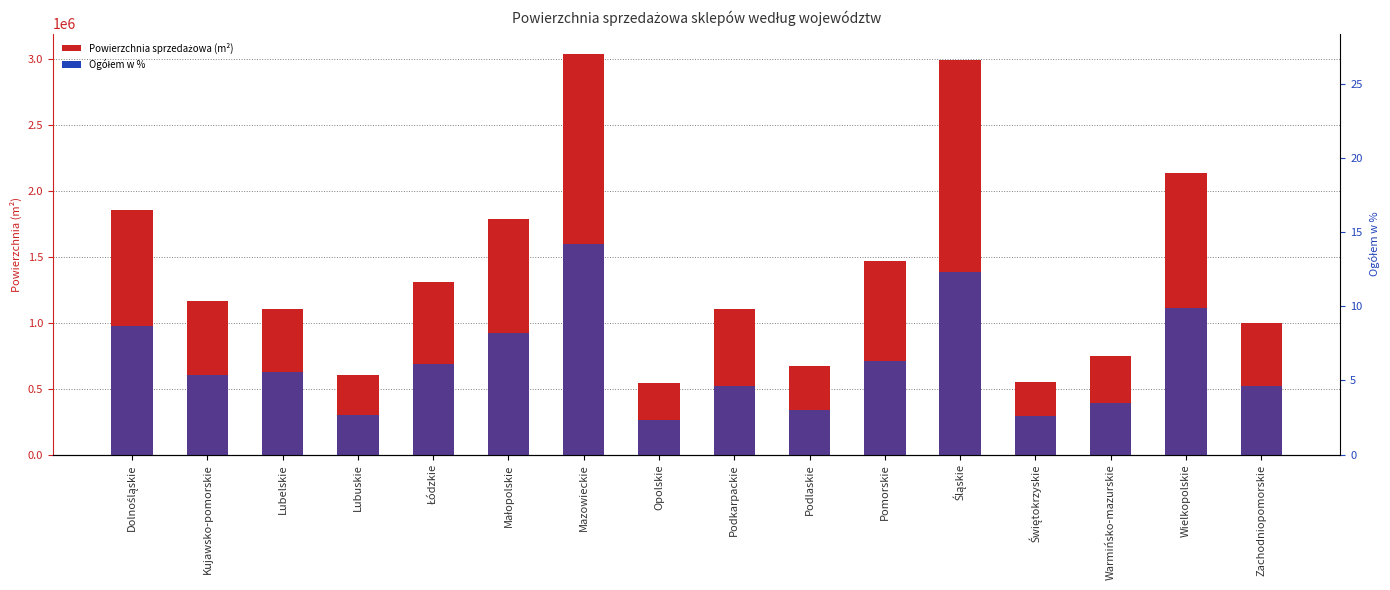

What position from the left is Zachodniopomorskie?

16